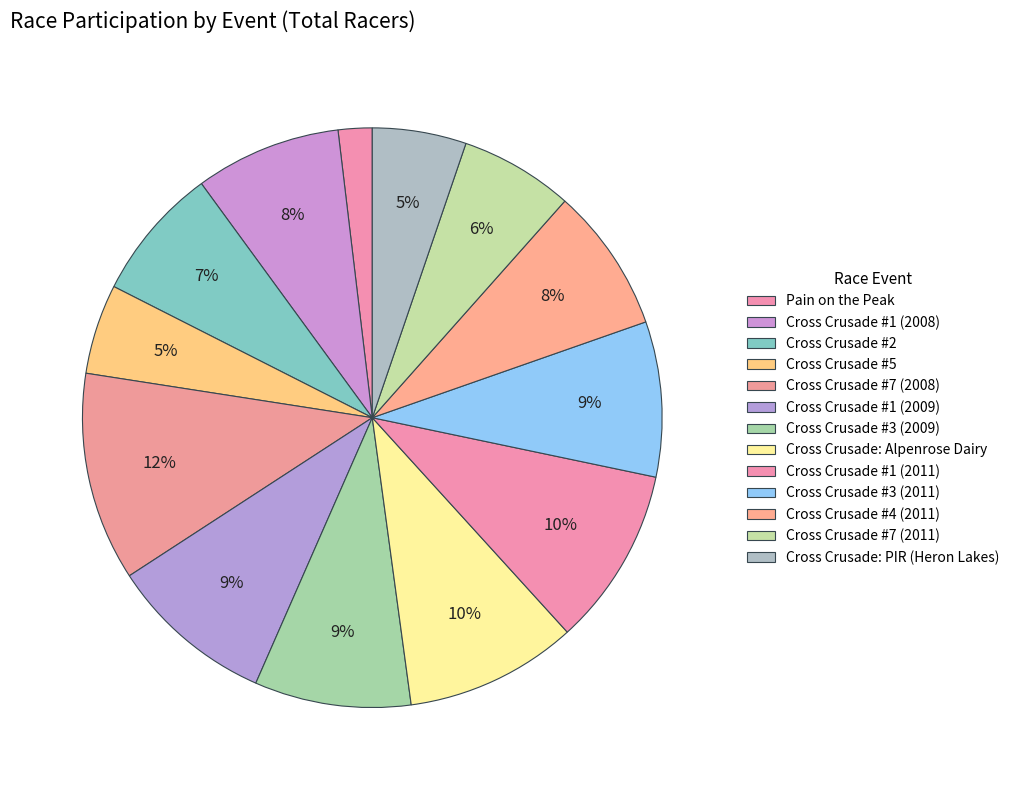

How many segments does this pie chart have?

13